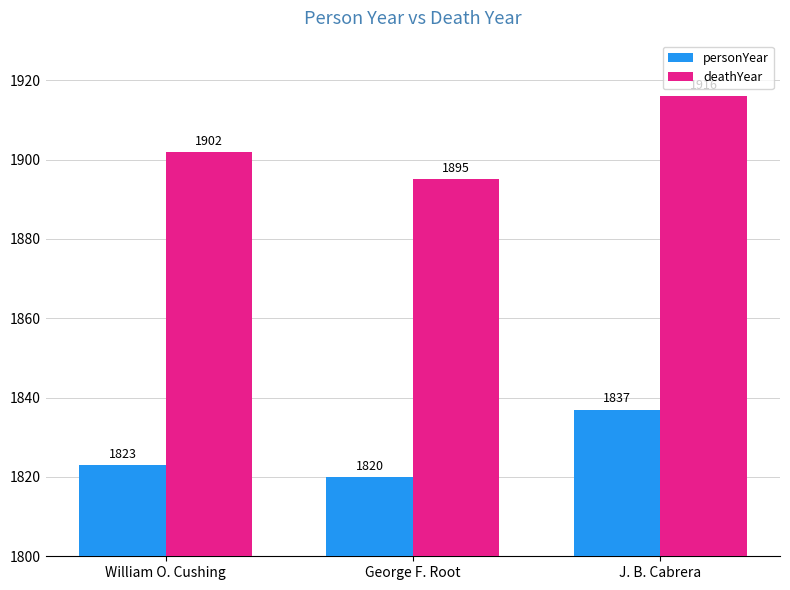

How many bars are there in each group?

2